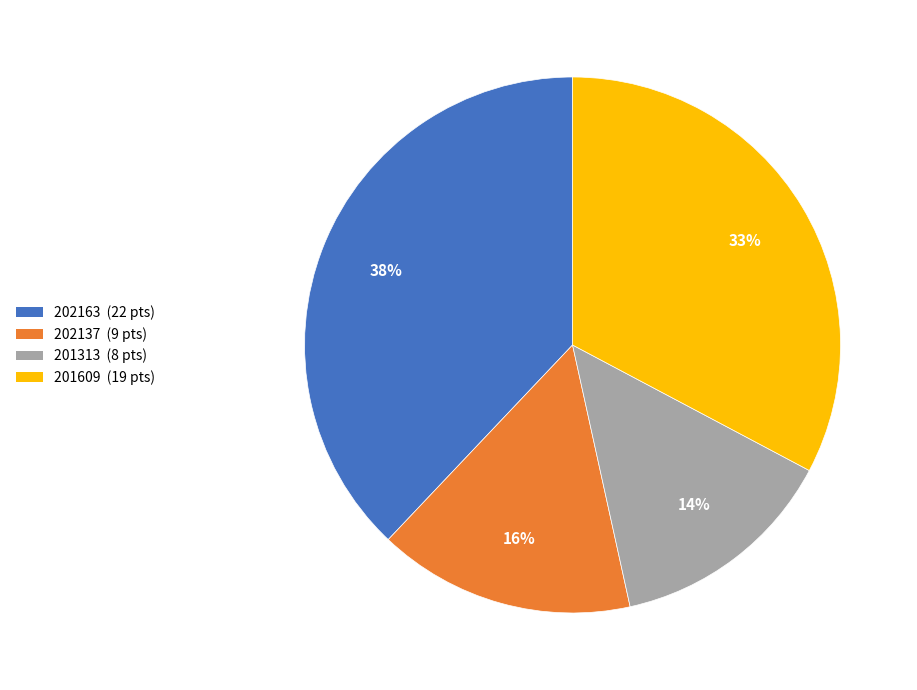

How many segments does this pie chart have?

4